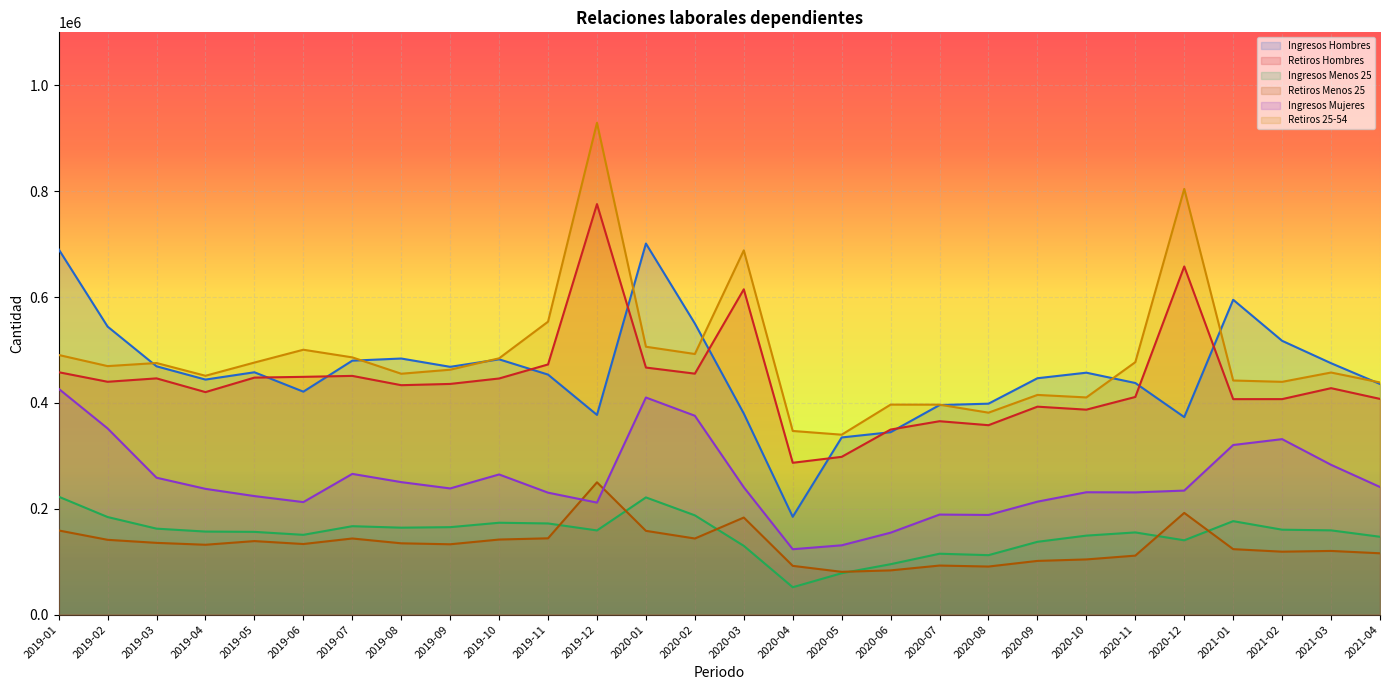

True or false: Retiros Hombres and Ingresos Menos 25 cross at least once.

False